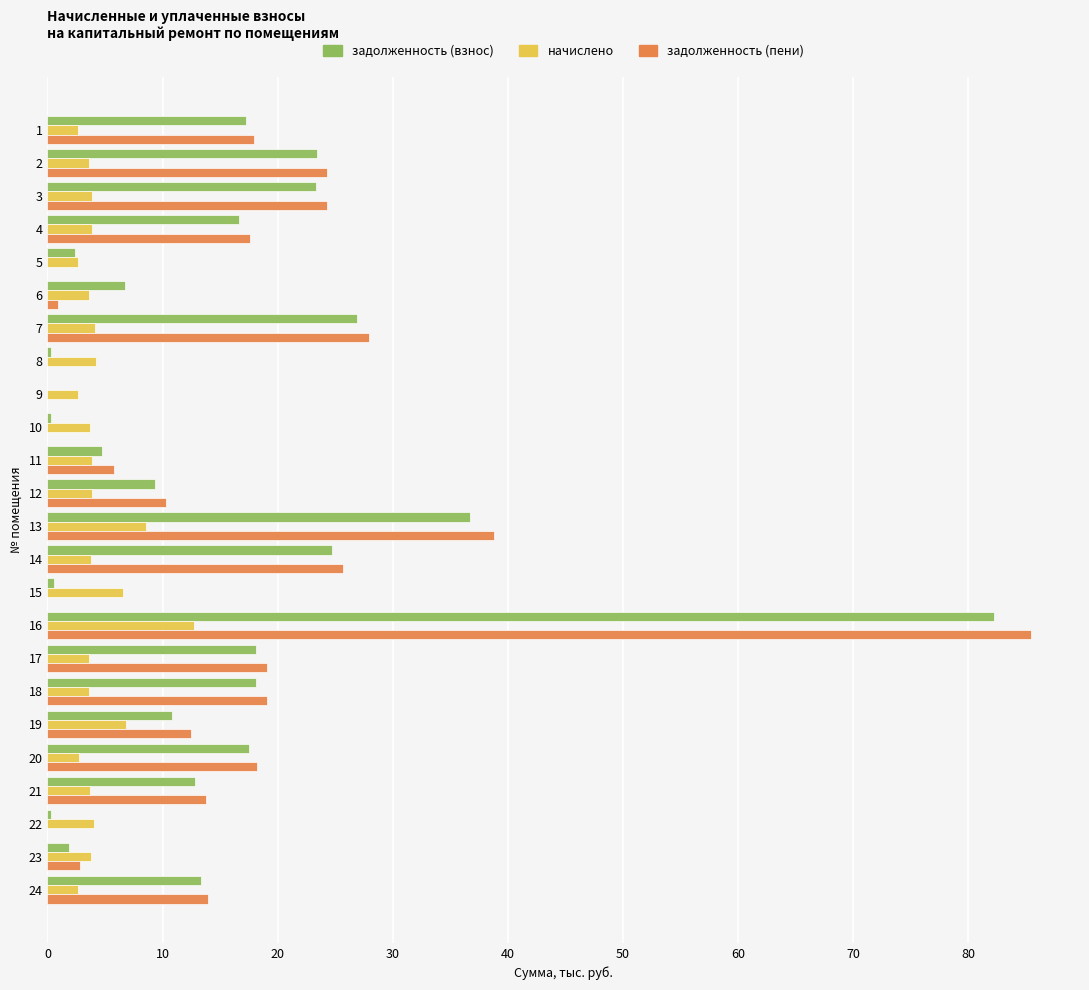

The value of задолженность (взнос) at 18 is 18.1. True or false?

True